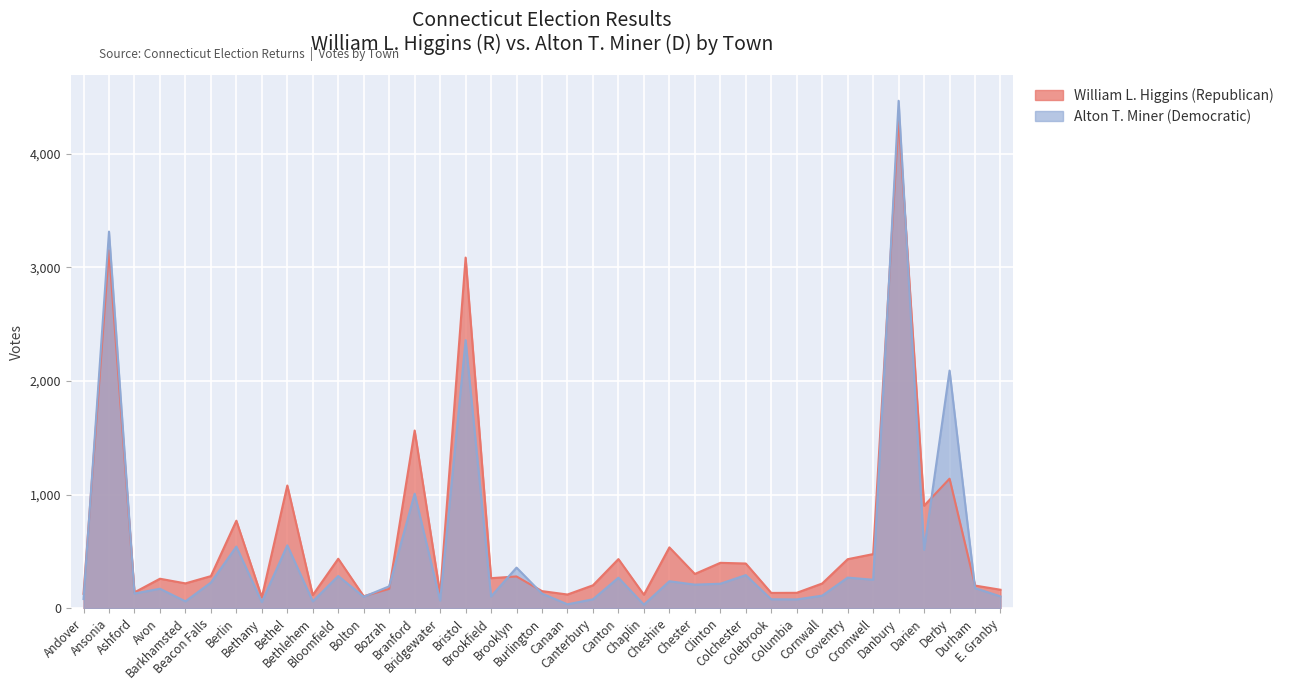

What is the total value across all series at Barkhamsted?

278